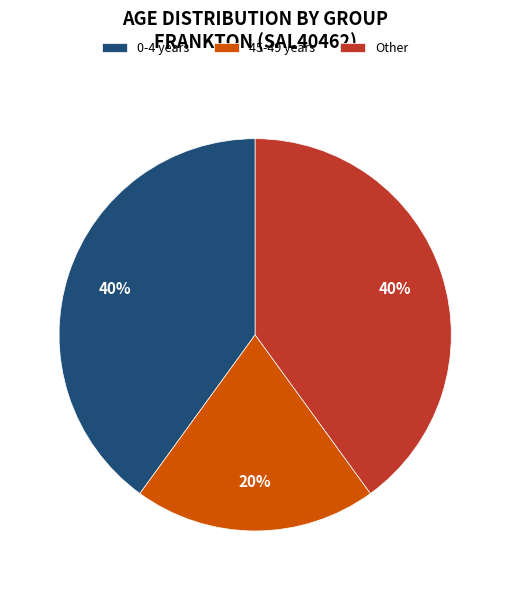

Approximately how many times larger is the value at 0-4 years compared to Other?

1.0